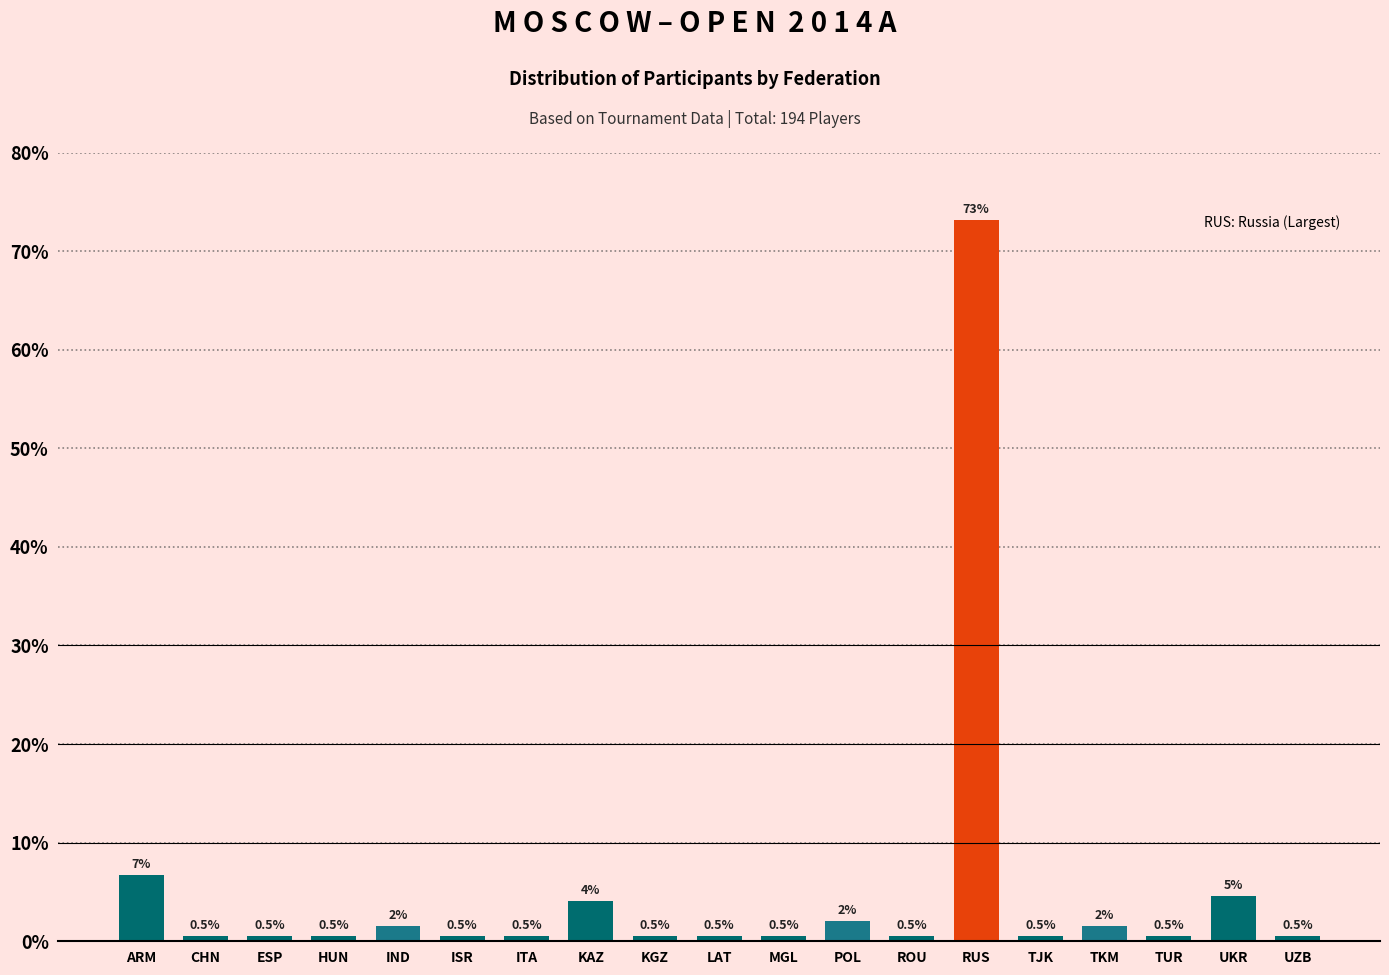

What position from the right is ISR?

14